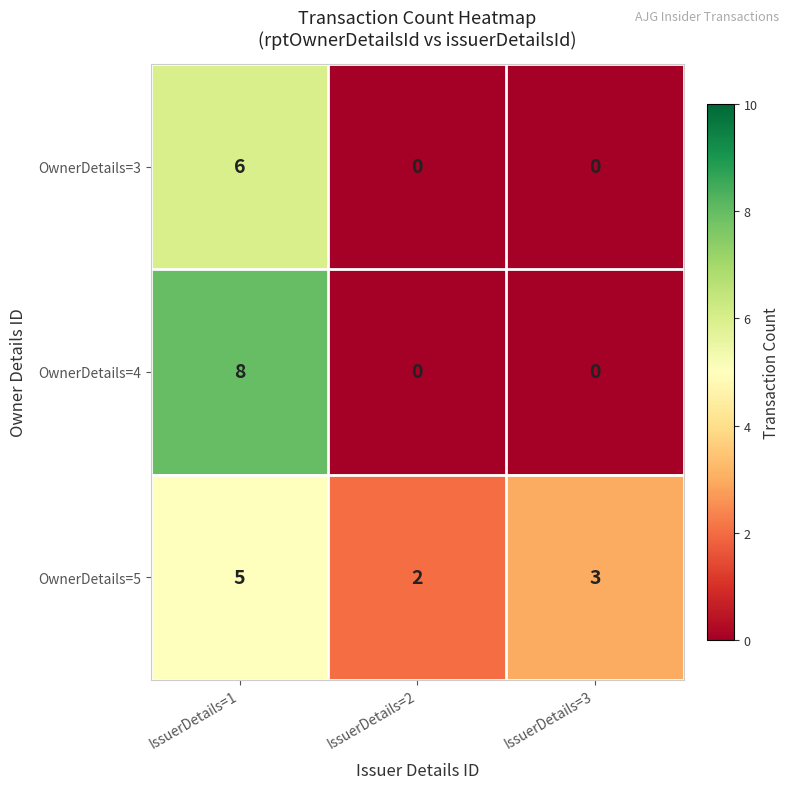

What is the sum of the OwnerDetails=4 values at IssuerDetails=1 and IssuerDetails=3?

8